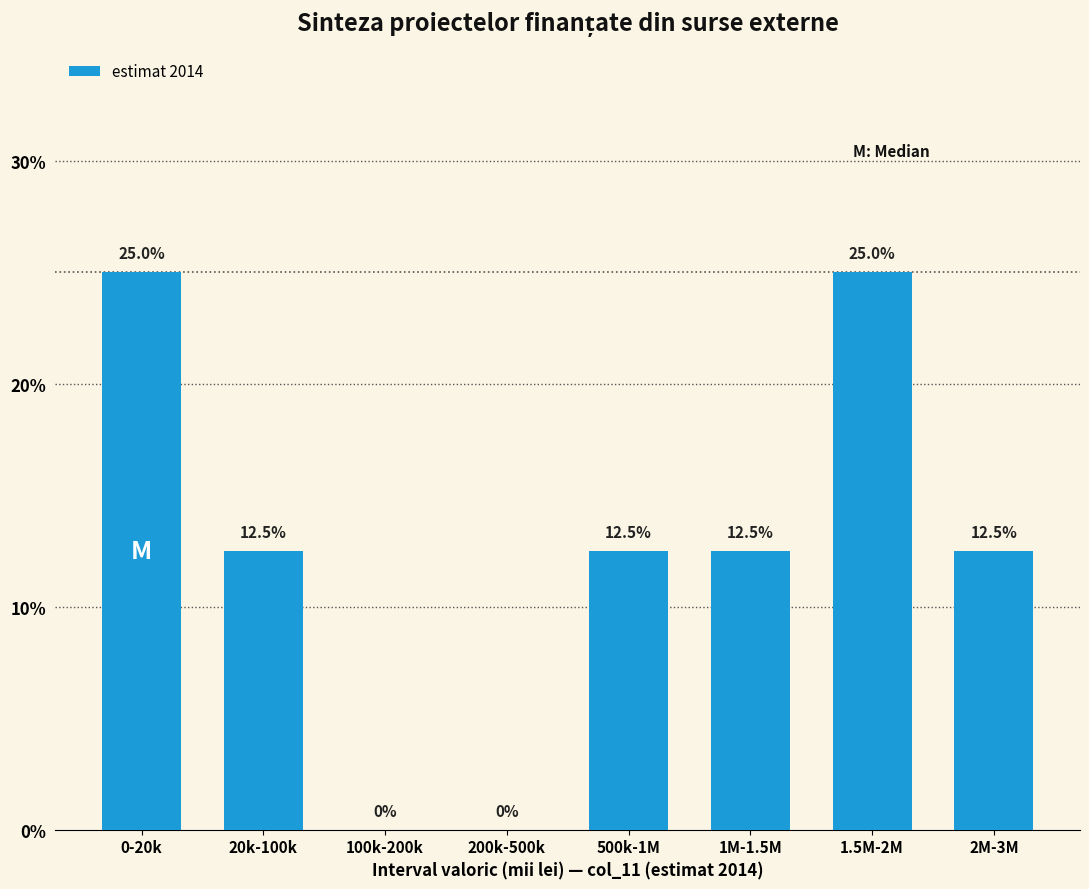

Reading right to left, what are all the values shown in this chart?

2M-3M=12.5	1.5M-2M=25.0	1M-1.5M=12.5	500k-1M=12.5	200k-500k=0.0	100k-200k=0.0	20k-100k=12.5	0-20k=25.0